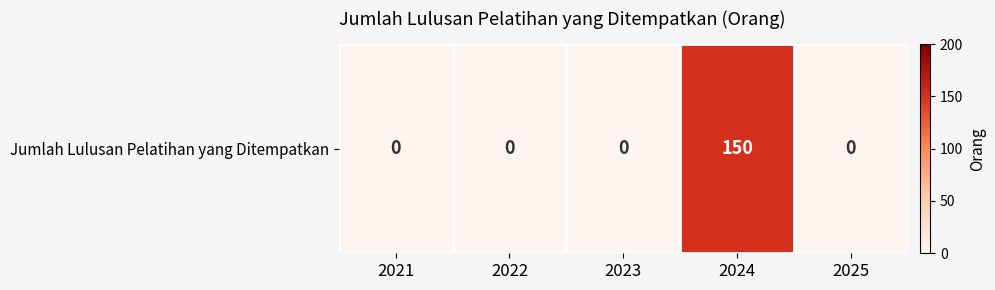

Reading left to right, what are all the values shown in this chart?

0	0	0	150	0